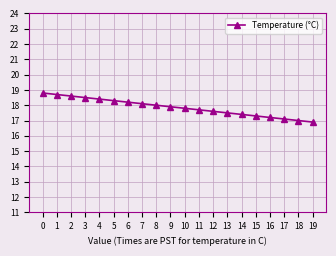

What is the maximum value shown in the chart?

18.8